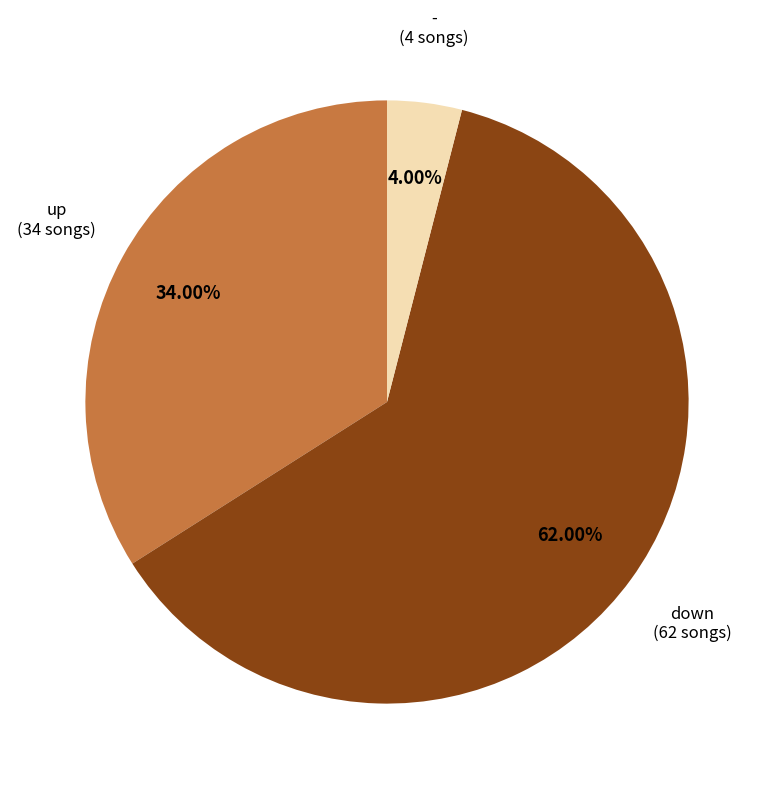

Does any single category account for the majority?

Yes